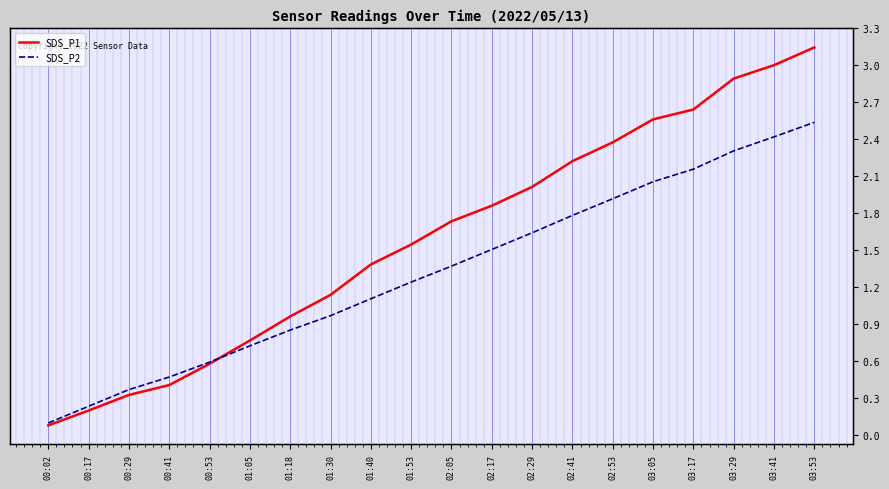

At which label does SDS_P1 reach its minimum?

00:02